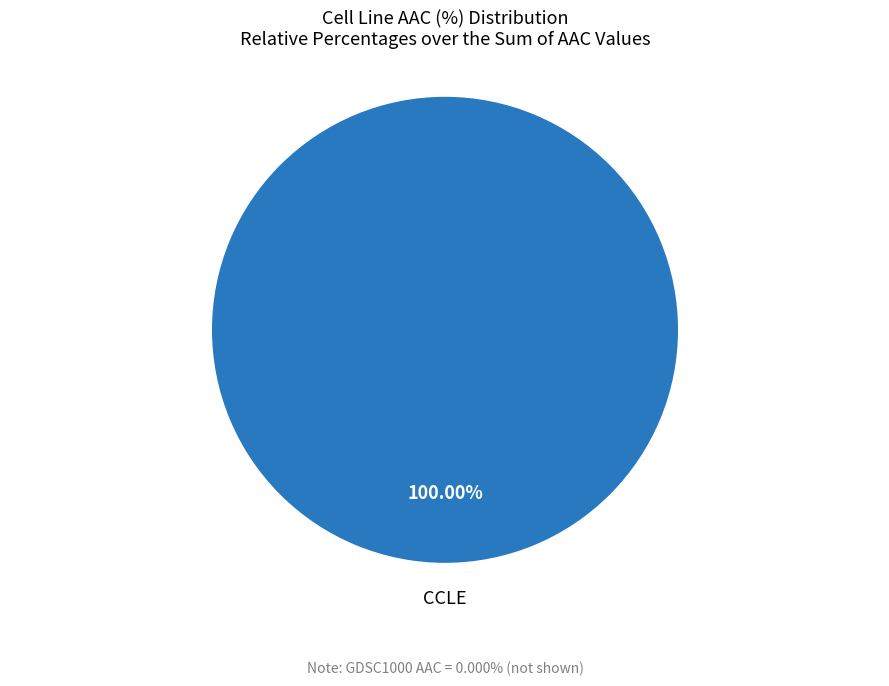

Does any single category account for the majority?

Yes